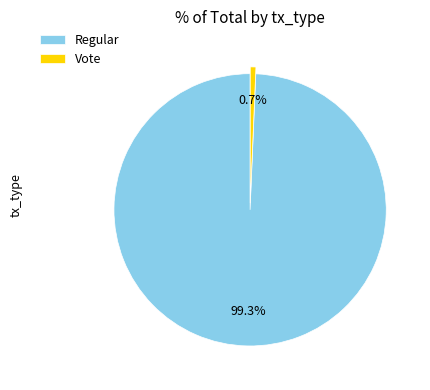

To the nearest percent, what is the combined percentage of Regular and Vote?

100%